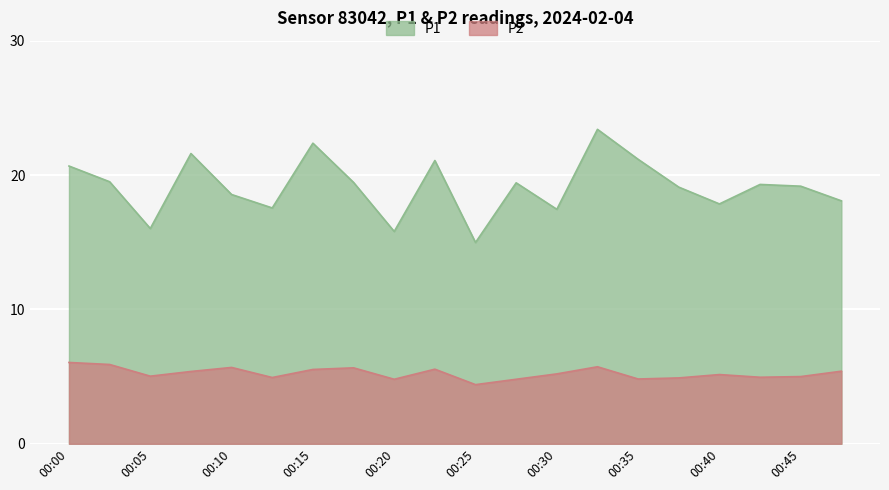

At which category is the sum across all series the highest?

00:32